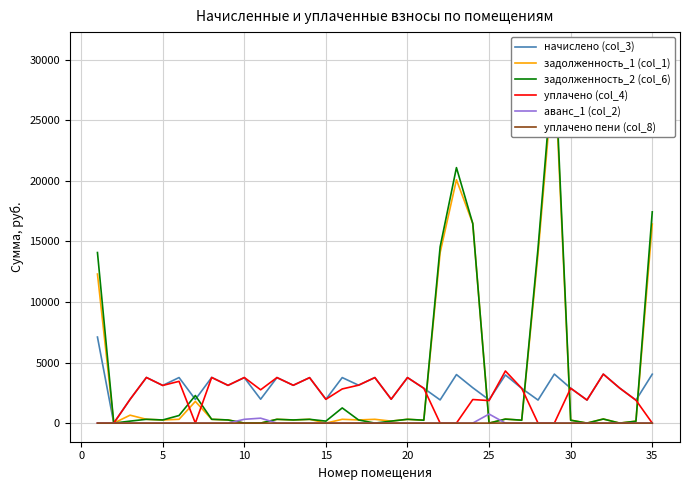

Count the number of data series in this chart.

6